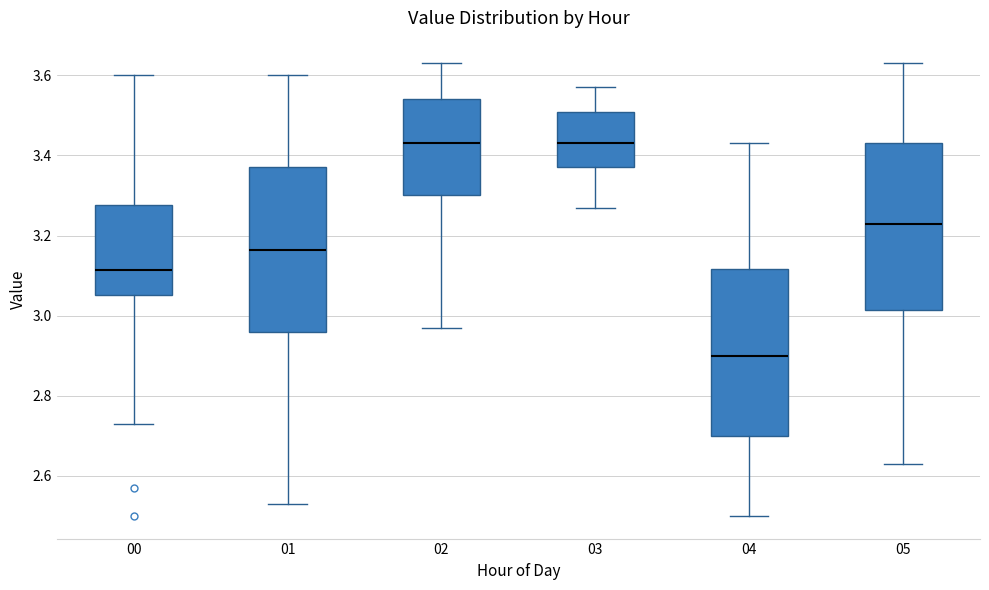

Reading left to right, read every box against the y-axis: the position of its median line, the range the box covers, and the ends of its whiskers. The values are not printed on the chart, so give them approximately, as read against the axis.

00: median 3.12, box 3.06 to 3.28, whiskers 2.74 to 3.60
01: median 3.16, box 2.96 to 3.38, whiskers 2.54 to 3.60
02: median 3.44, box 3.30 to 3.54, whiskers 2.98 to 3.64
03: median 3.44, box 3.38 to 3.50, whiskers 3.28 to 3.58
04: median 2.90, box 2.70 to 3.12, whiskers 2.50 to 3.44
05: median 3.24, box 3.02 to 3.44, whiskers 2.64 to 3.64